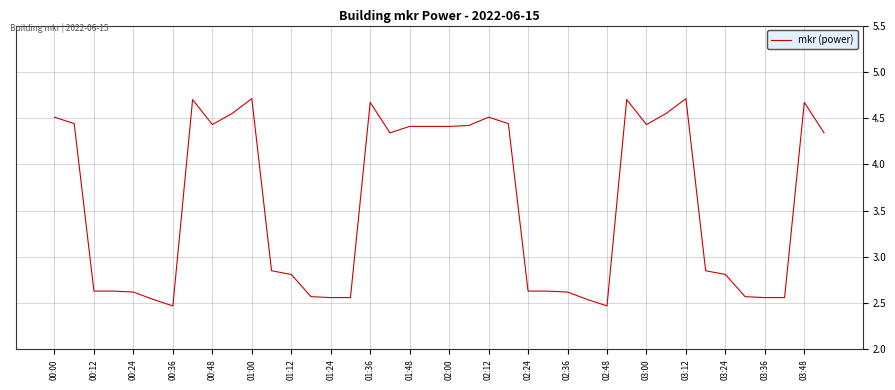

What is the maximum value shown in the chart?

4.7